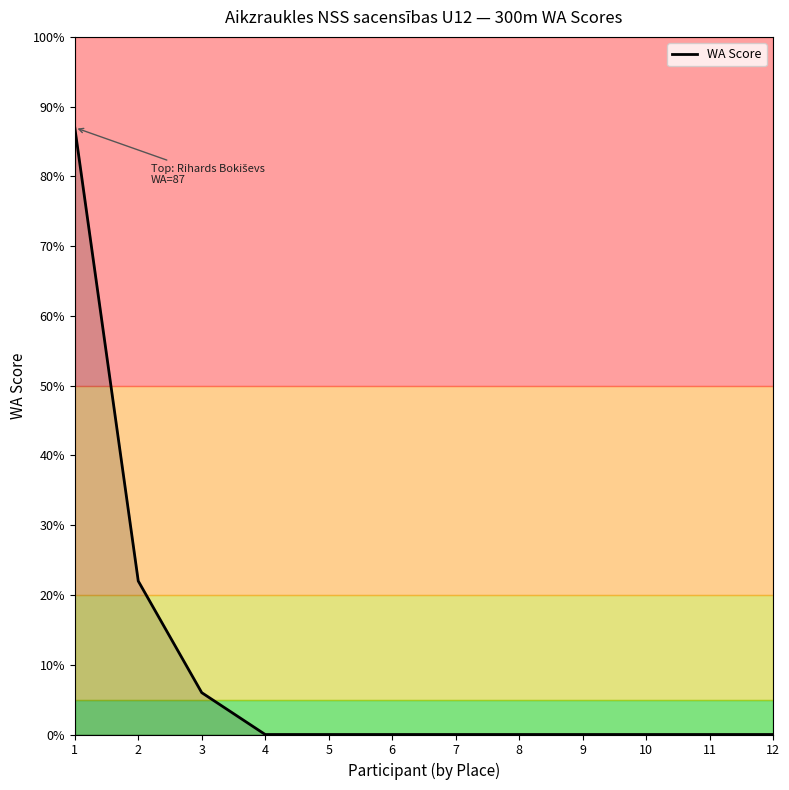

Which category has the lowest value across all series?

4